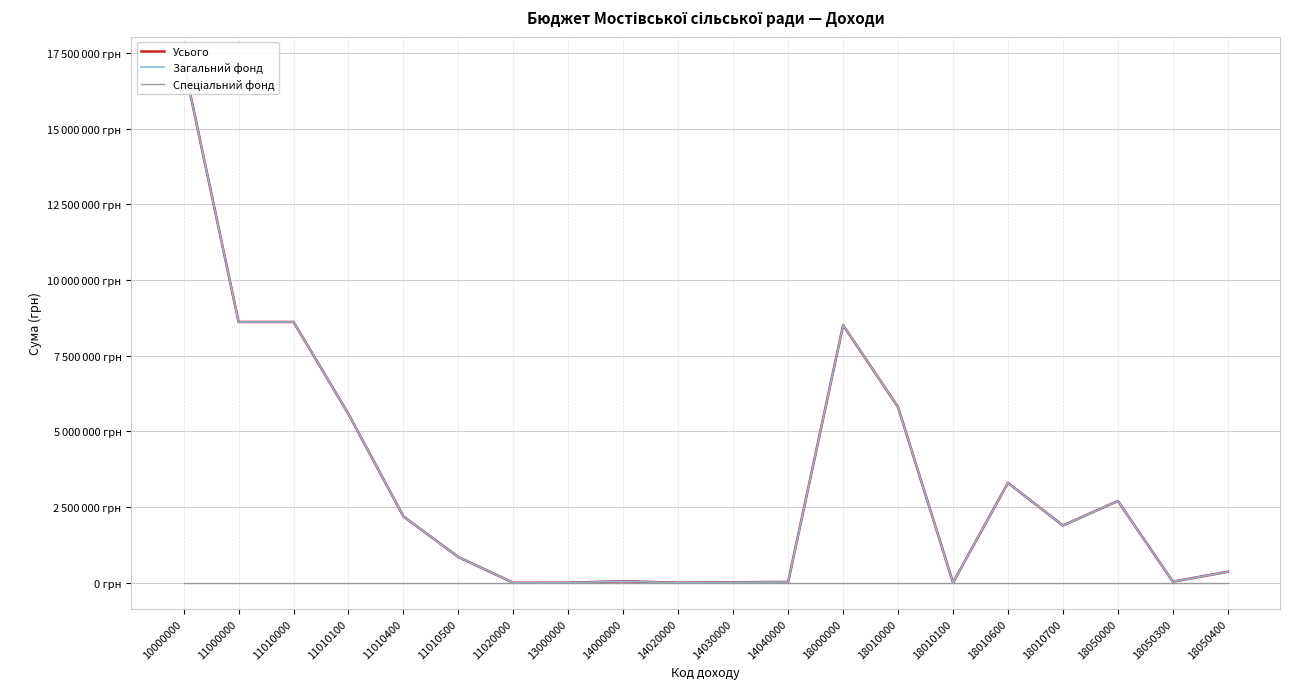

Which has a higher value, 18050000 or 11020000?

18050000